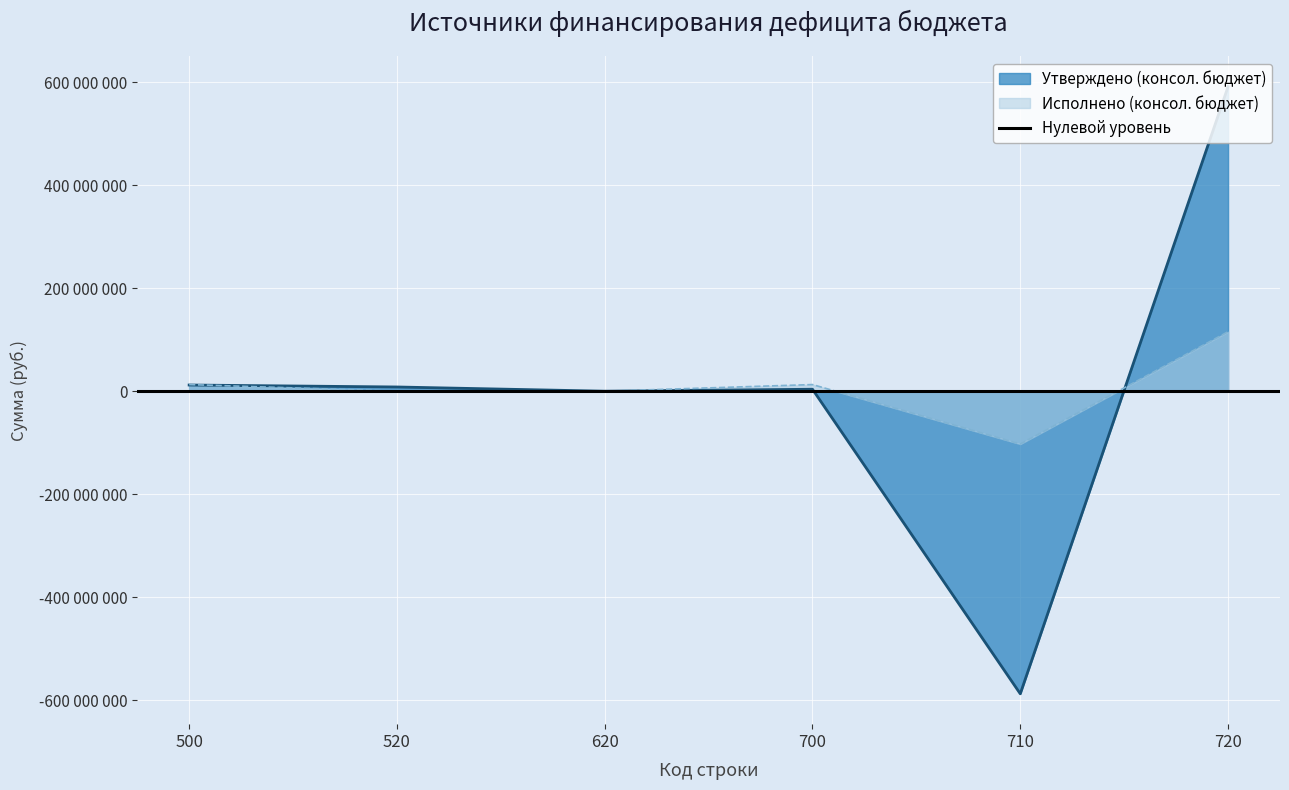

What is the total value across all series at 520?

8200000.0